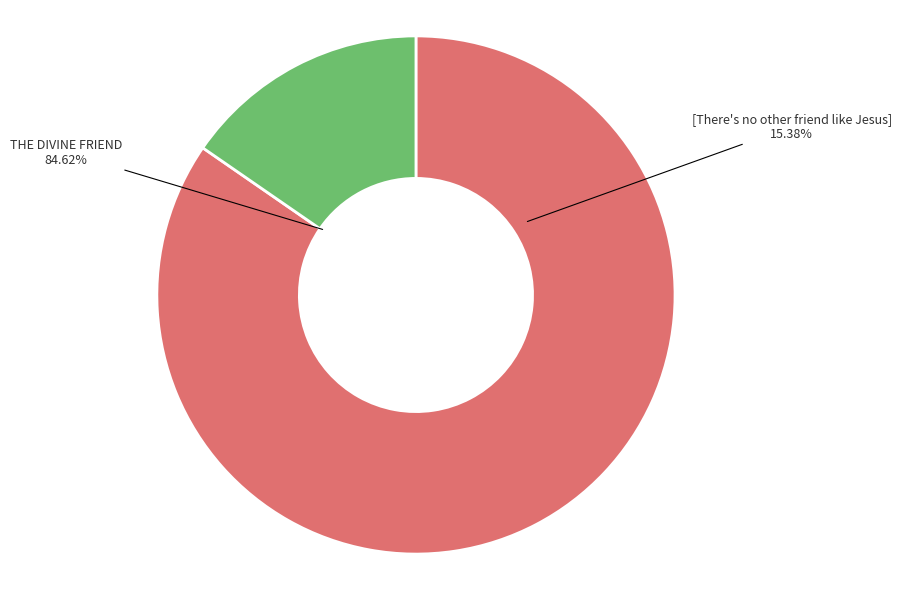

Combined, do [There's no other friend like Jesus] and THE DIVINE FRIEND account for over 50%?

Yes